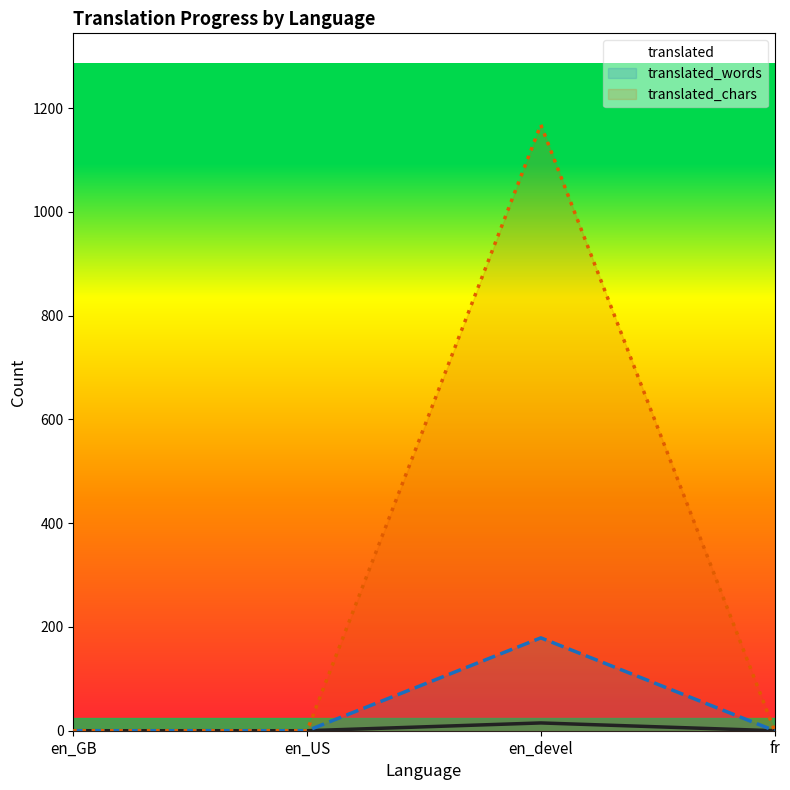

The translated_words series shows -104 at en_GB. True or false?

False